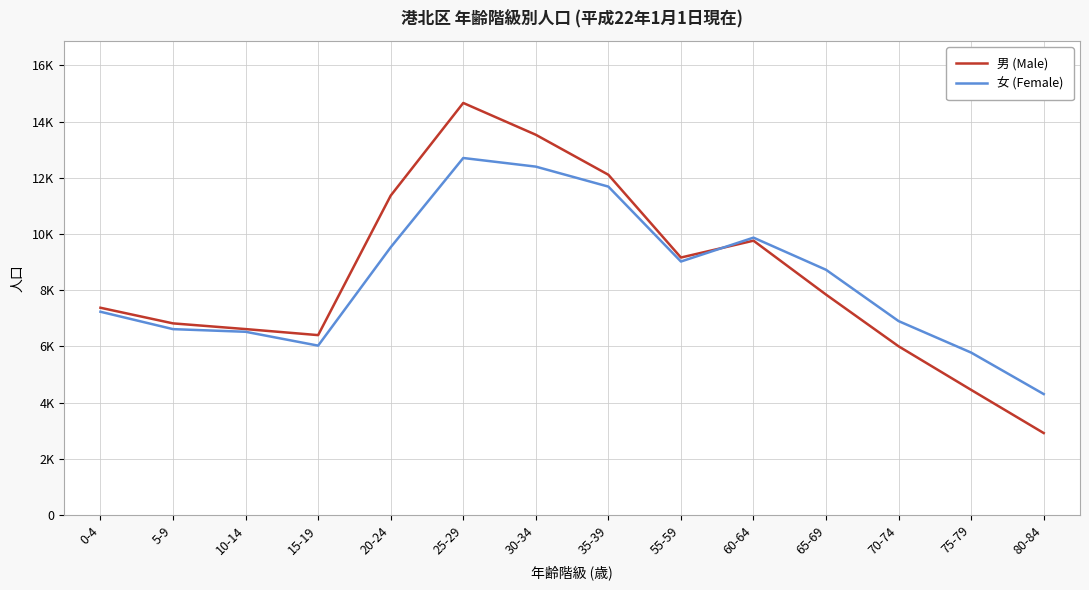

The 男 (Male) series shows 884 at 80-84. True or false?

False